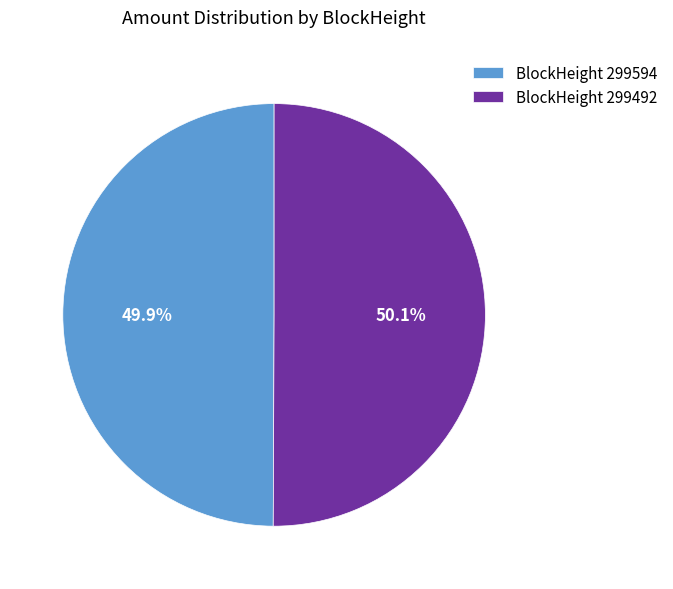

What is the total percentage of BlockHeight 299594 and BlockHeight 299492?

100.0%